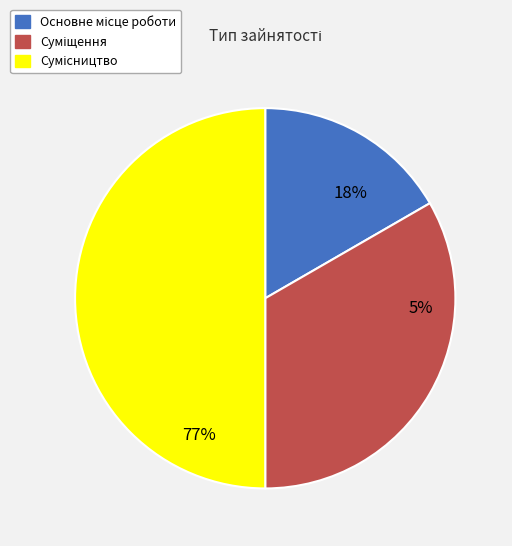

What is the total percentage of Суміщення and Основне місце роботи?

50.0%